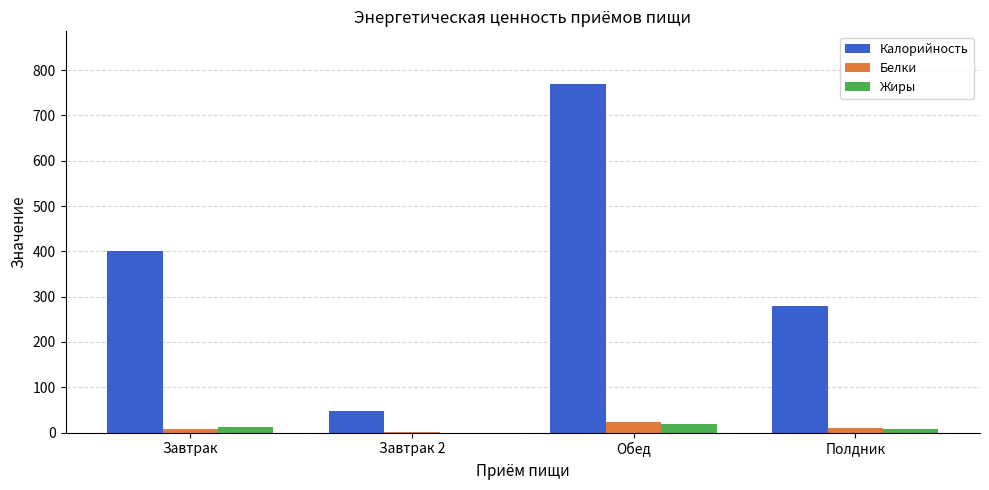

Are the bars horizontal?

No